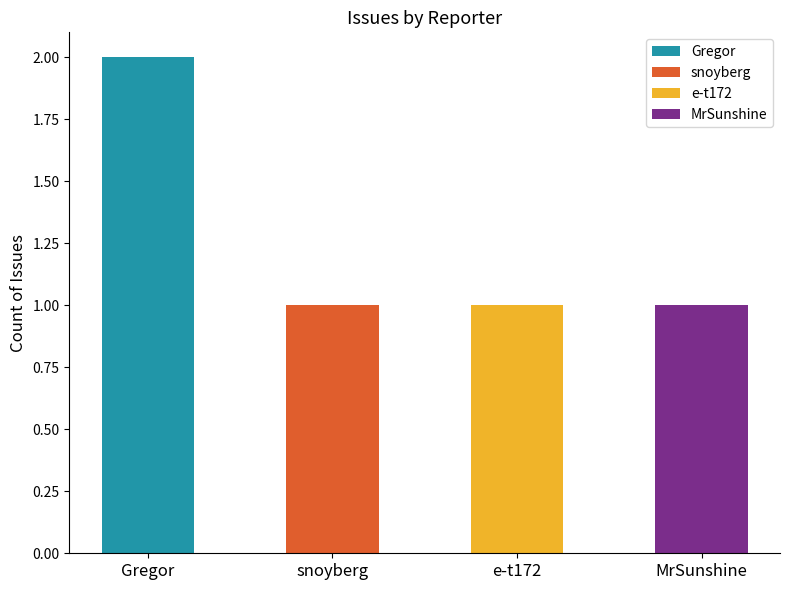

What position from the right is MrSunshine?

1